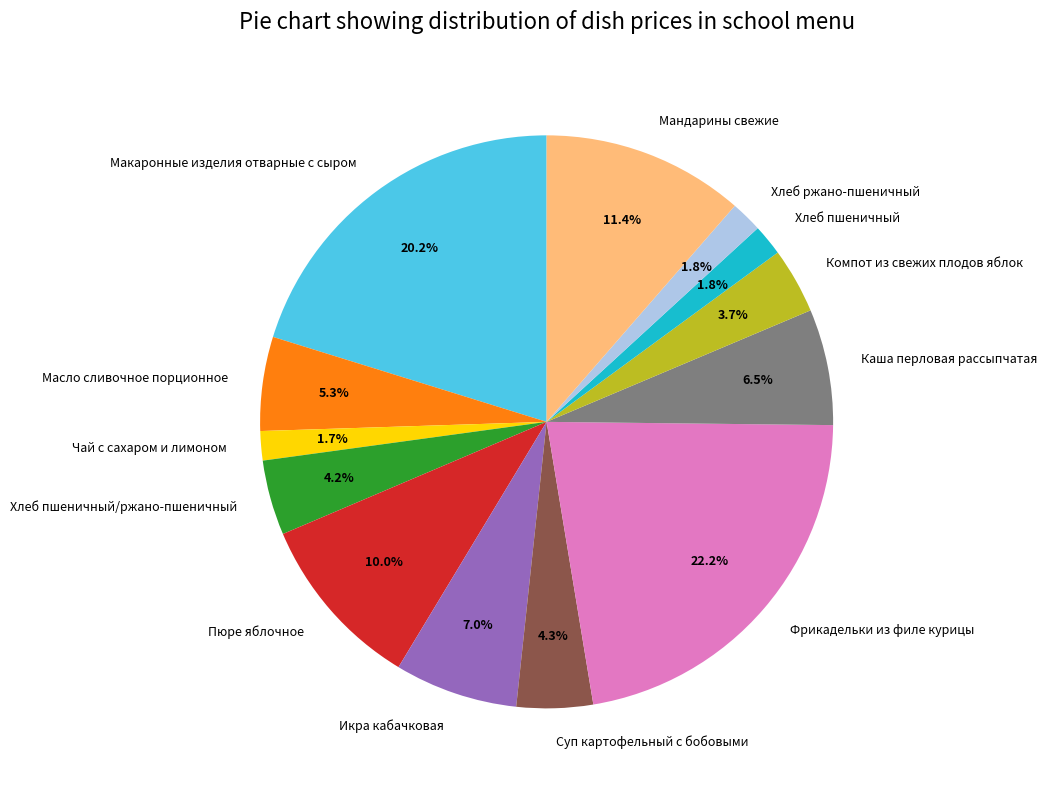

Does Масло сливочное порционное represent more than half of the total?

No